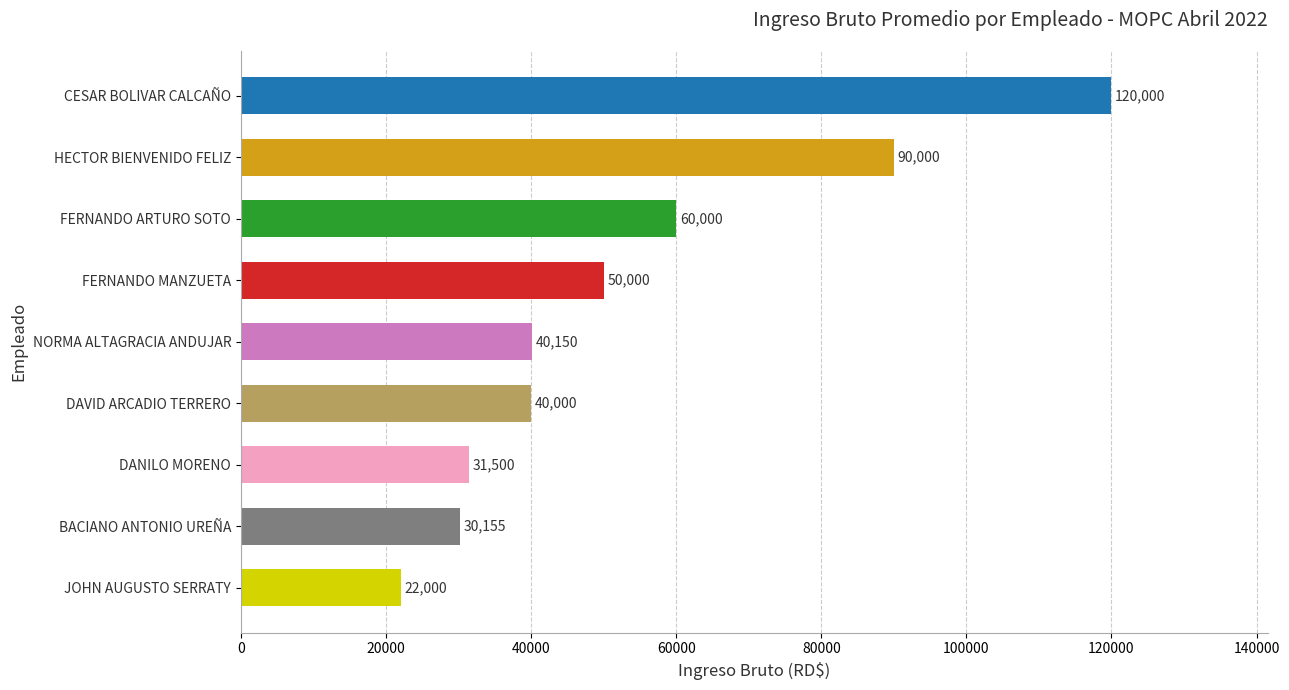

True or false: the data shows 20721.5 at DANILO MORENO.

False